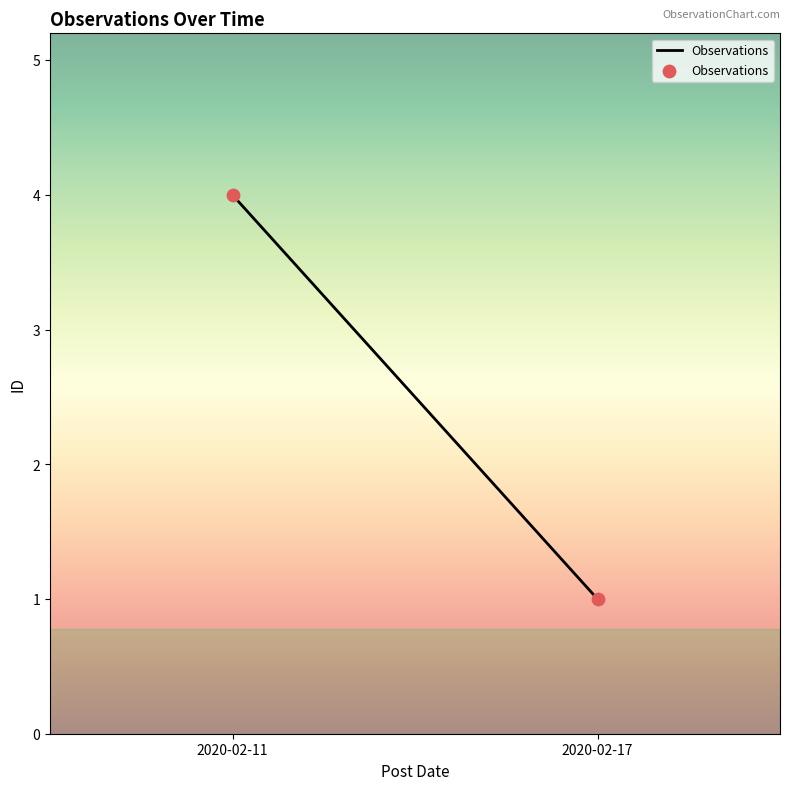

What is the range of Y values (max minus min)?

3